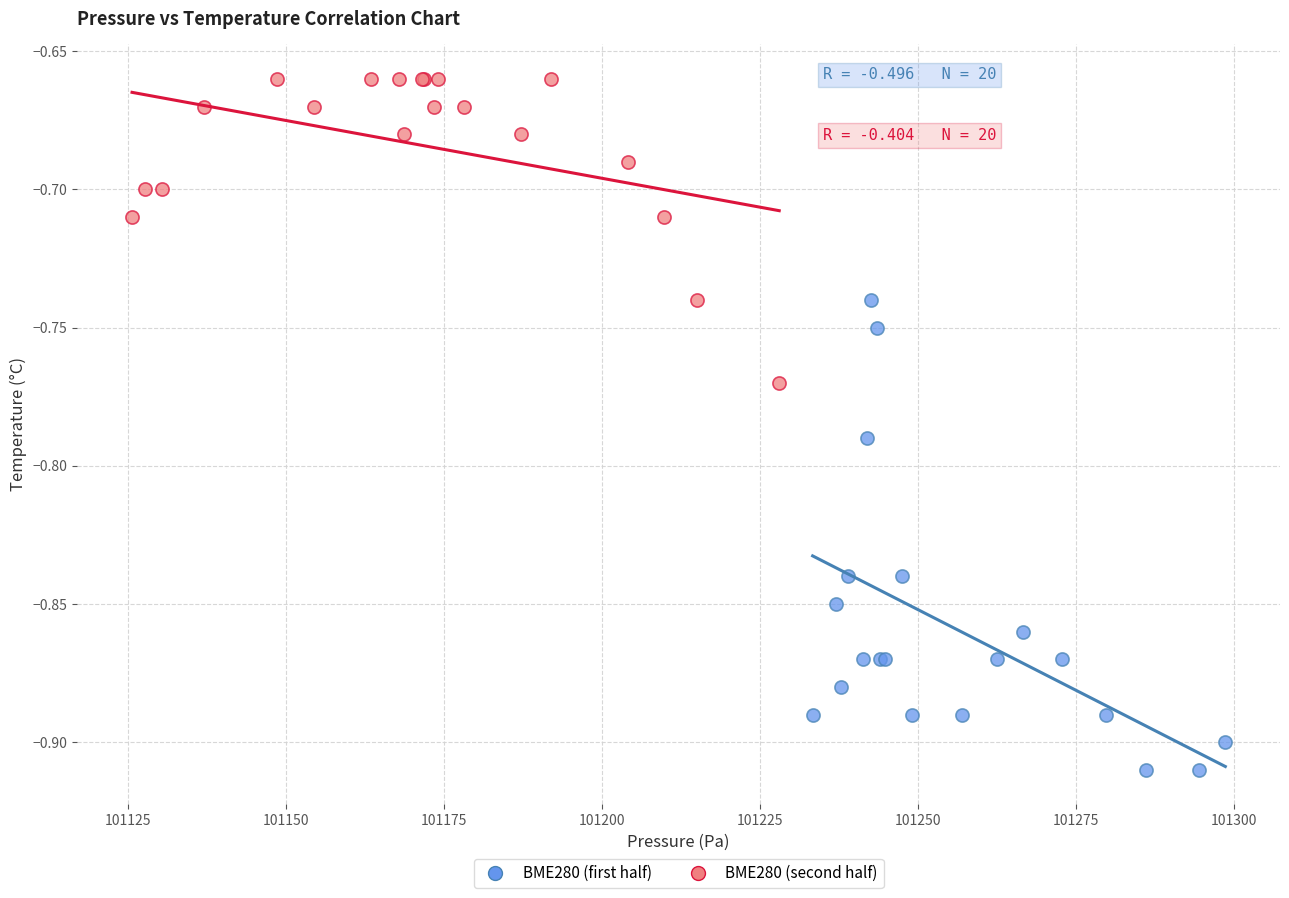

What are all the series names shown in the legend?

BME280 (first half), BME280 (second half)